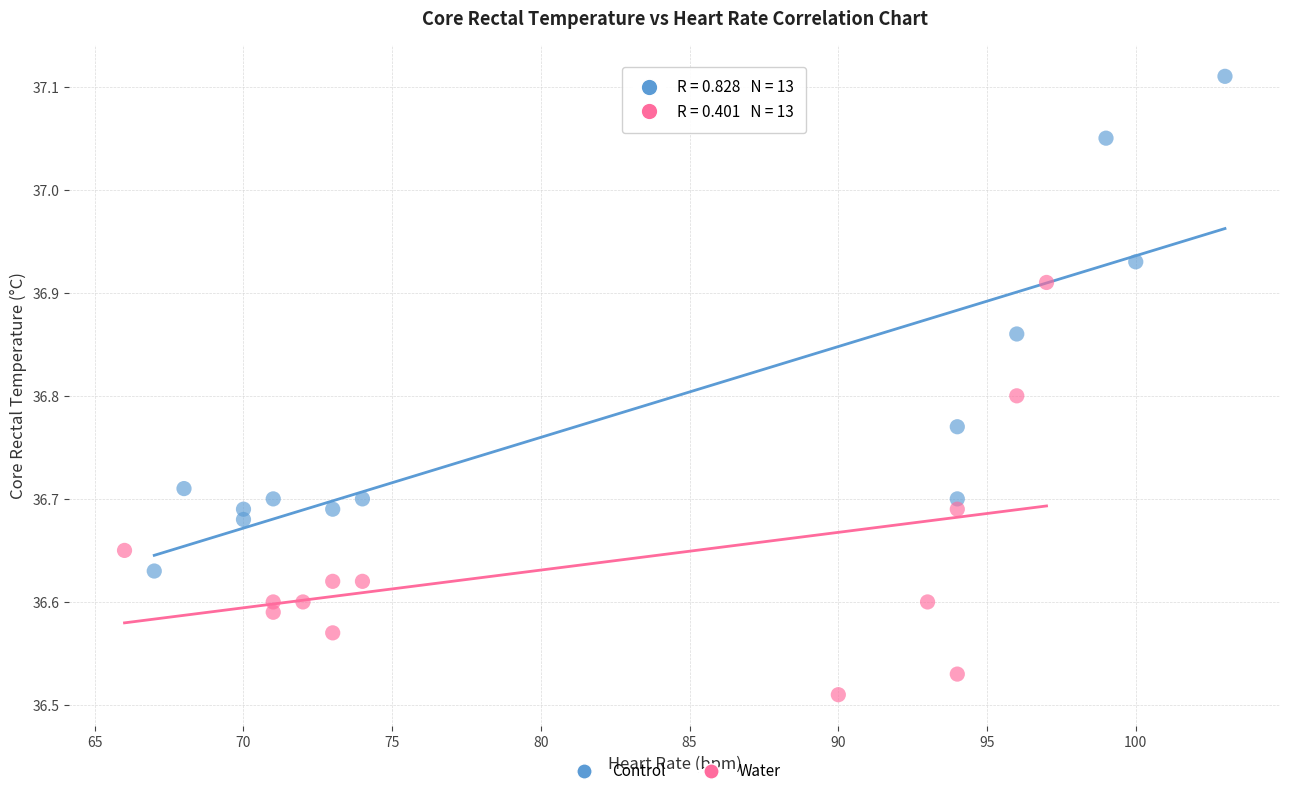

Which series contains the highest Y value?

Control